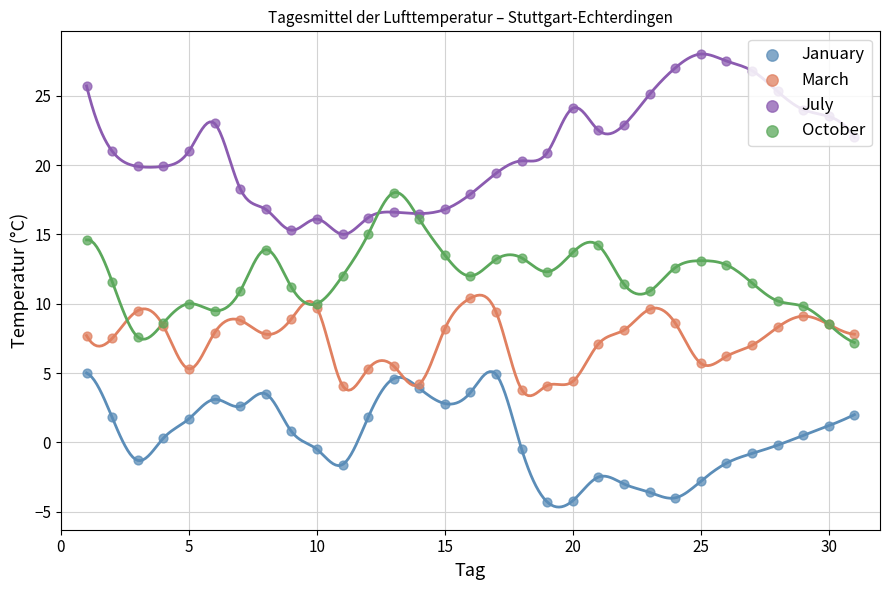

Which series has the largest total across all categories?

July